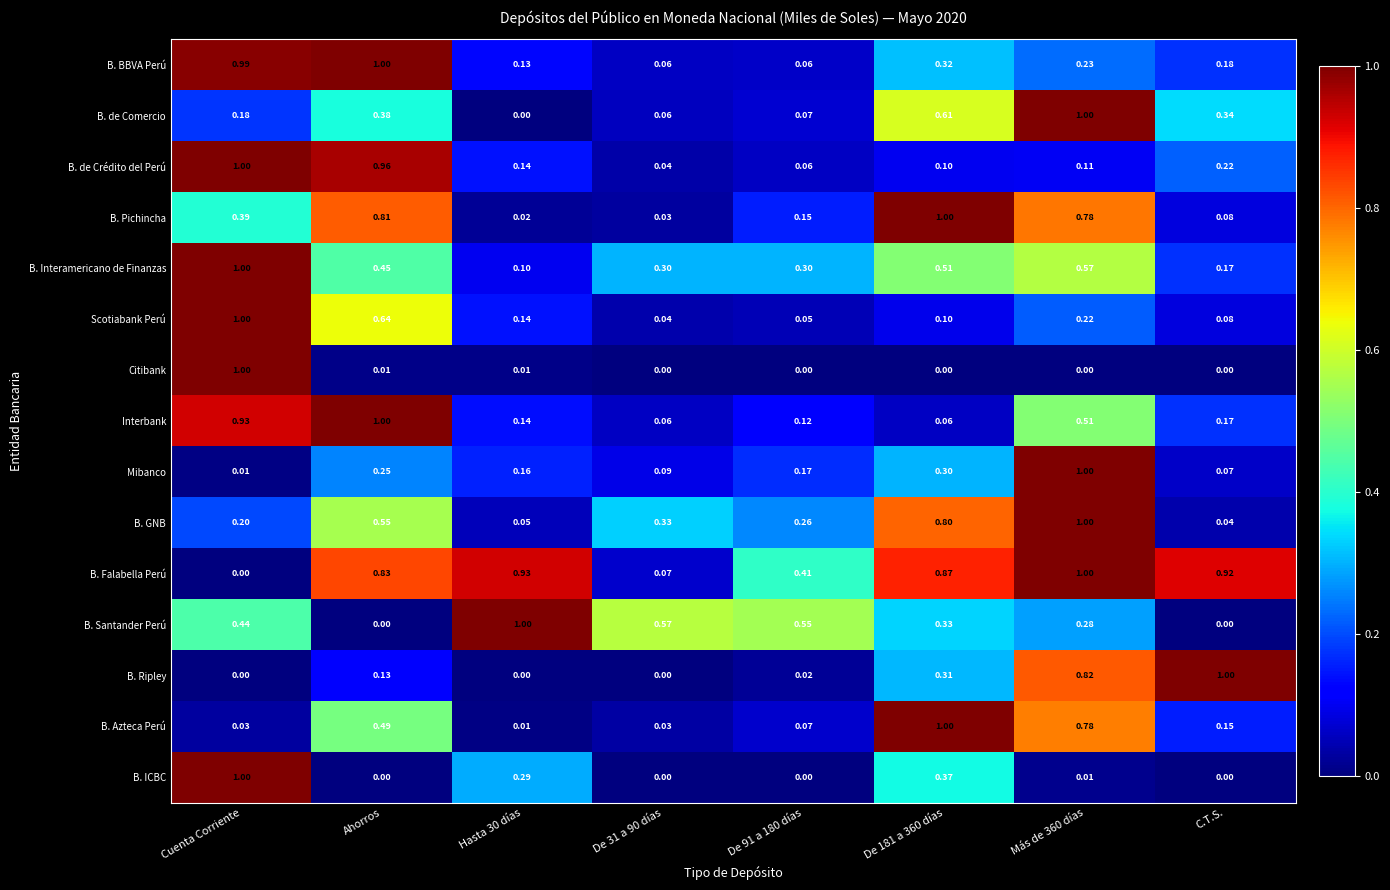

Where is B. GNB nearest to the value 0?

C.T.S.